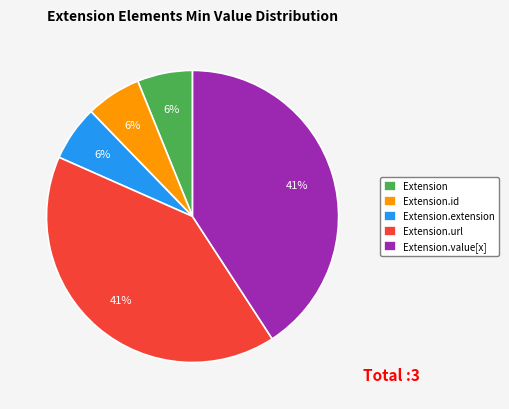

Count the number of slices in the pie.

5